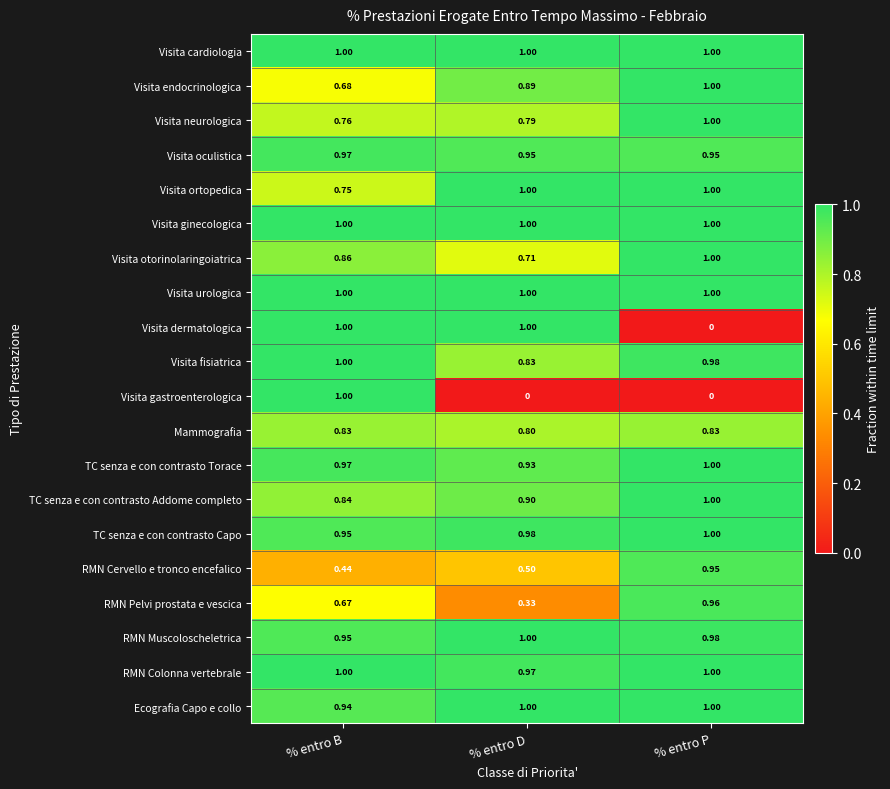

What is the total value across all series at % entro B?

17.6